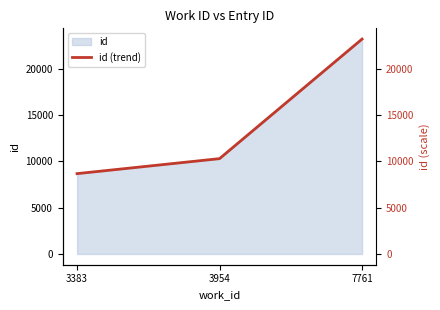

What is the ratio of the value at 3383 to the value at 7761?

0.4